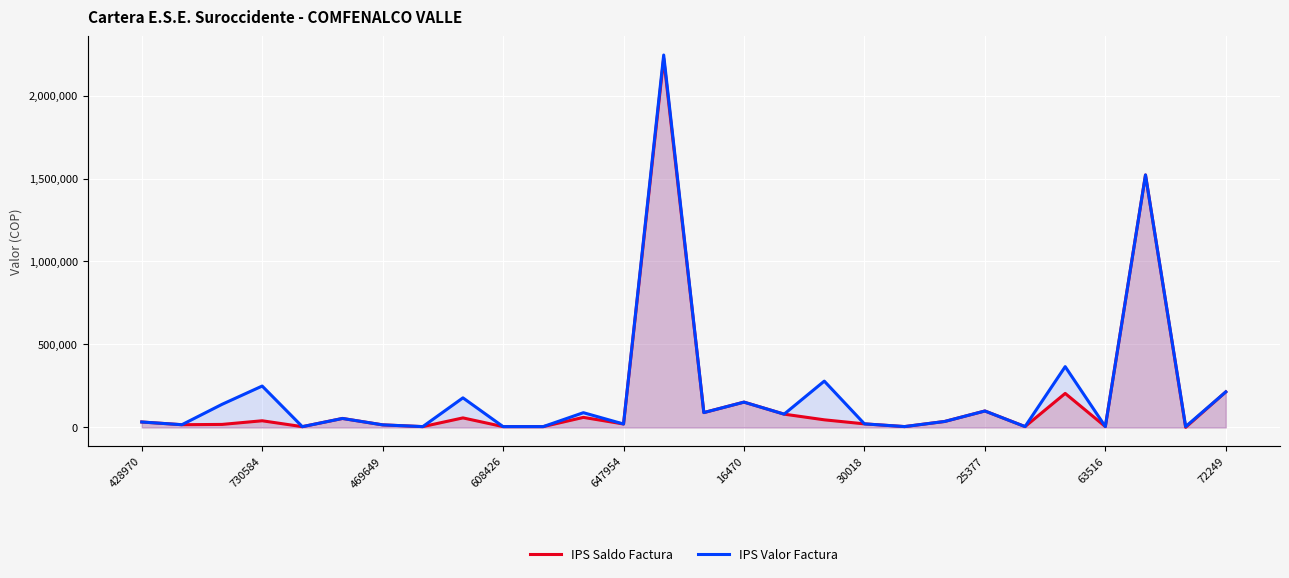

True or false: IPS Saldo Factura has a value of 43203 at 14.

False